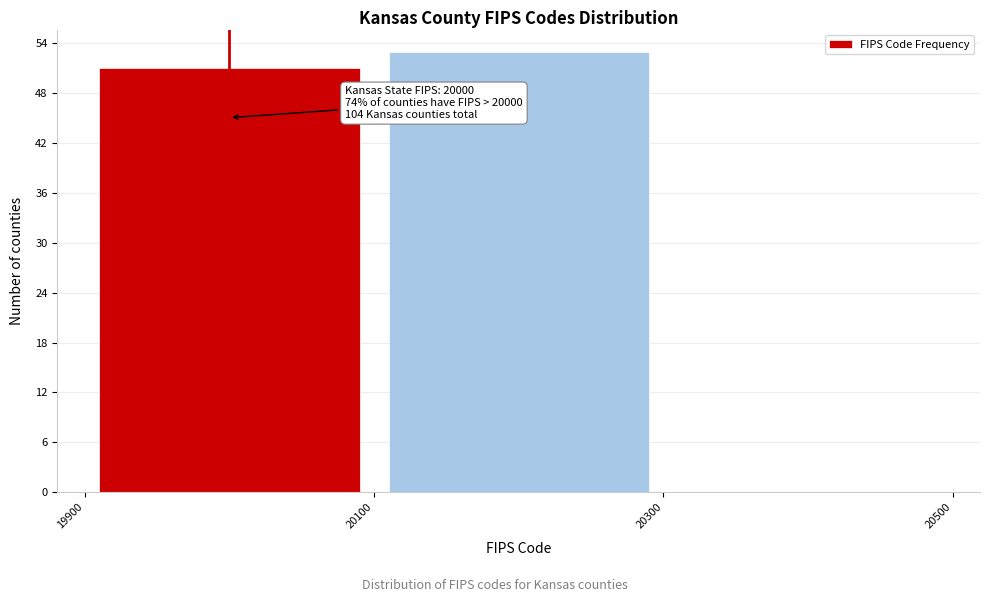

Over which range of the x-axis is the bar tallest?

20100 to 20300